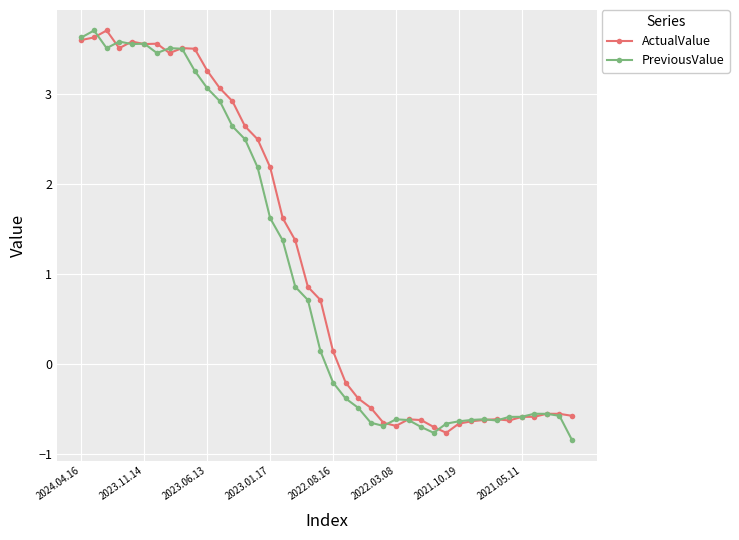

What are all the series names shown in the legend?

ActualValue, PreviousValue